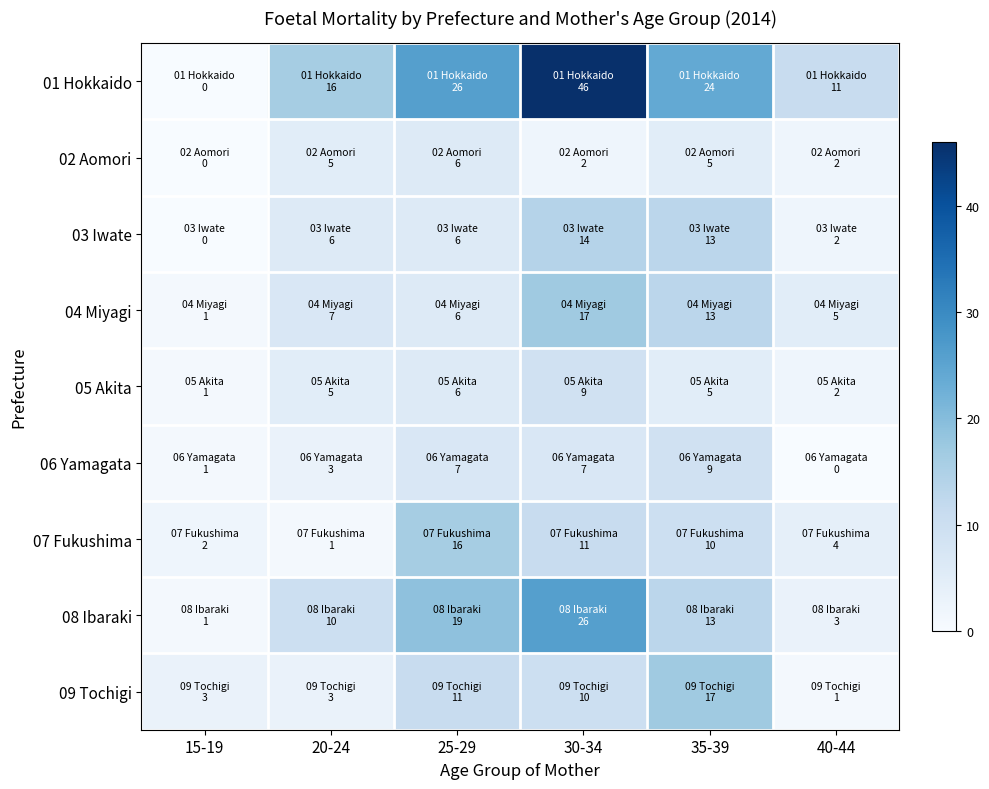

Between 35-39 and 40-44, which series saw the biggest shift?

09 Tochigi